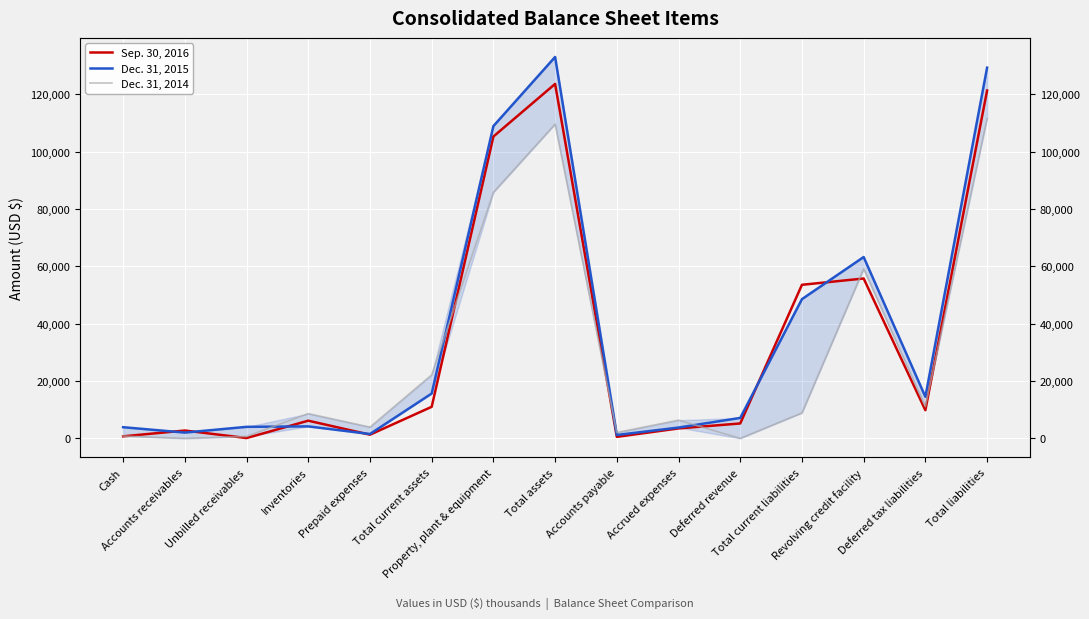

At which category is the sum across all series the highest?

Total assets